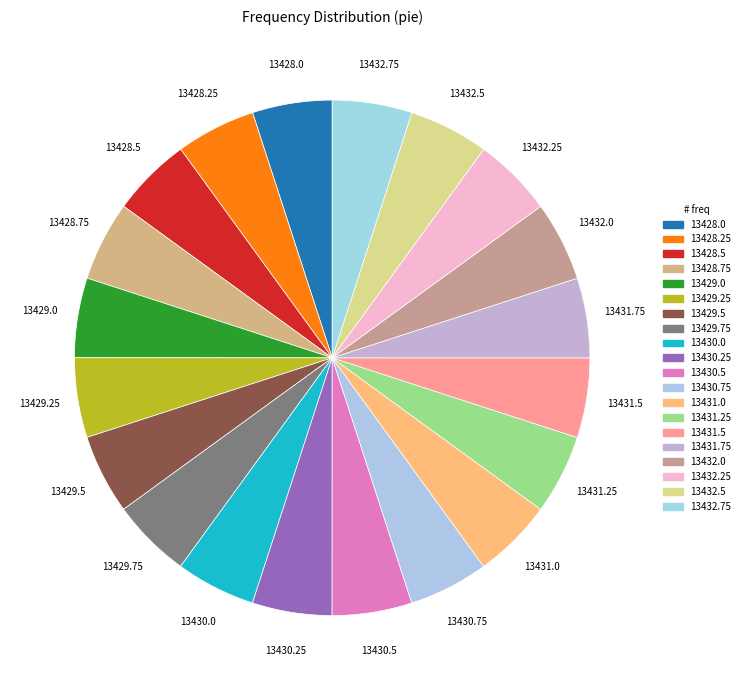

What is the ratio of the value at 13431.0 to the value at 13432.75?

1.0